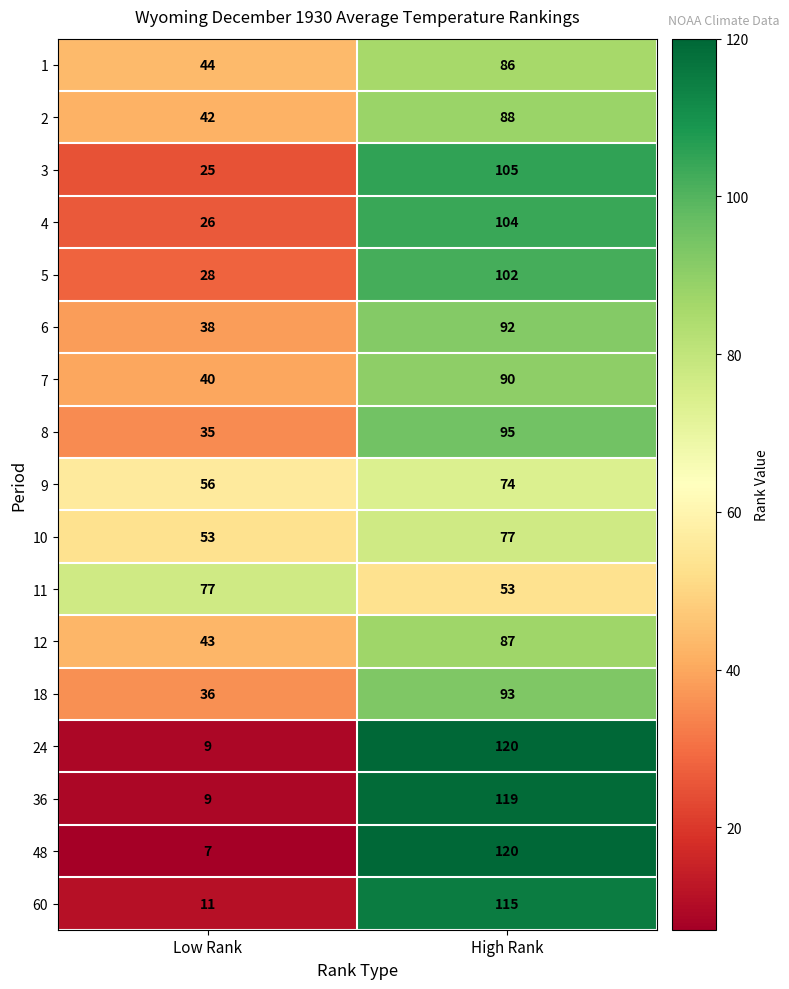

Count the number of categories in the chart.

2